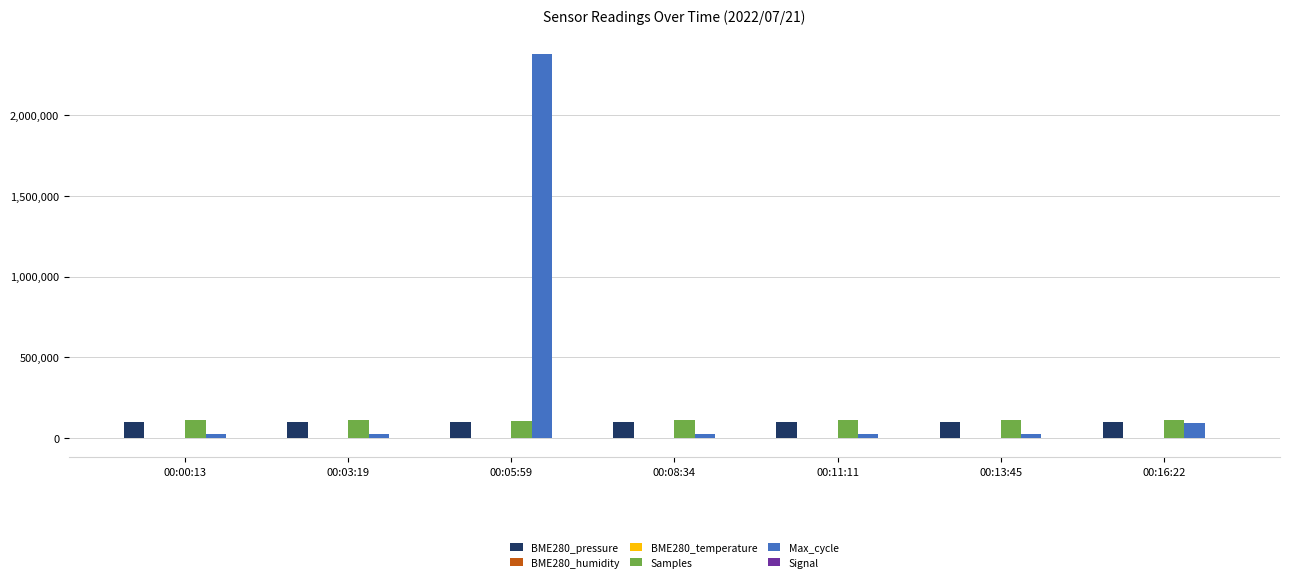

What is the highest value of the Samples series?

108890.0